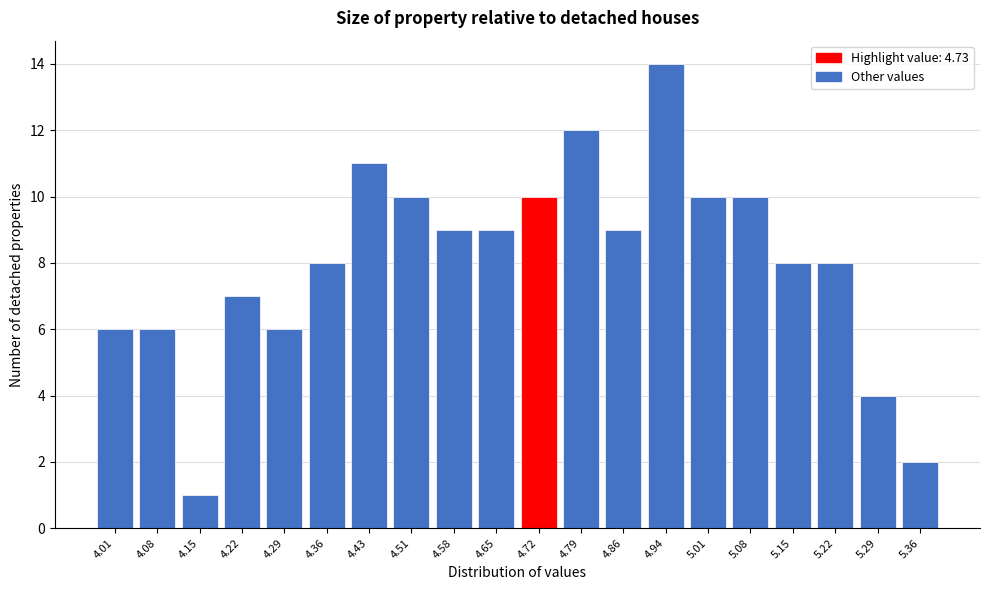

Reading left to right, what are all the values shown in this chart?

6	6	1	7	6	8	11	10	9	9	10	12	9	14	10	10	8	8	4	2